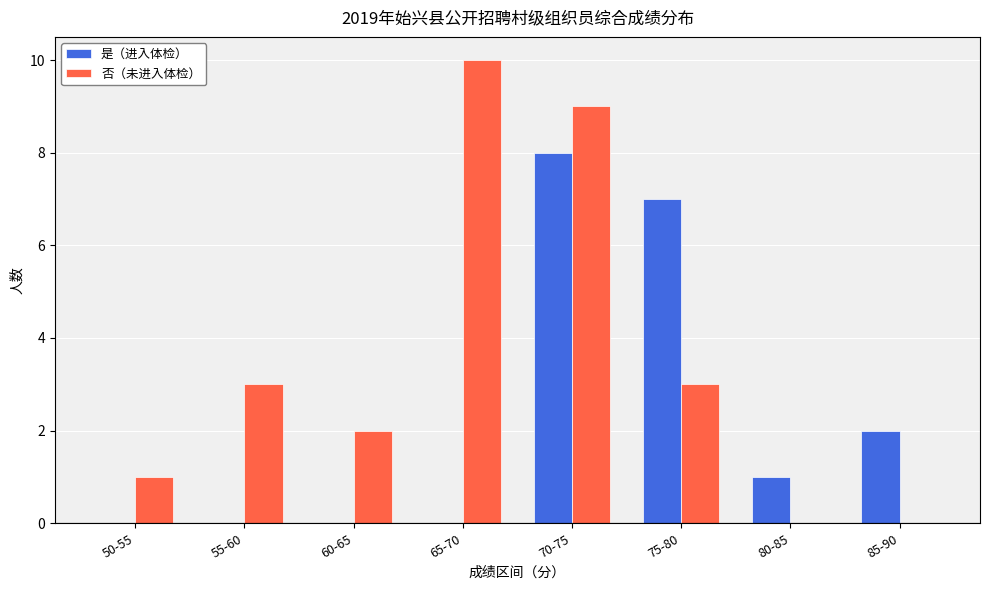

Are the bars grouped side by side (vs. stacked)?

Yes